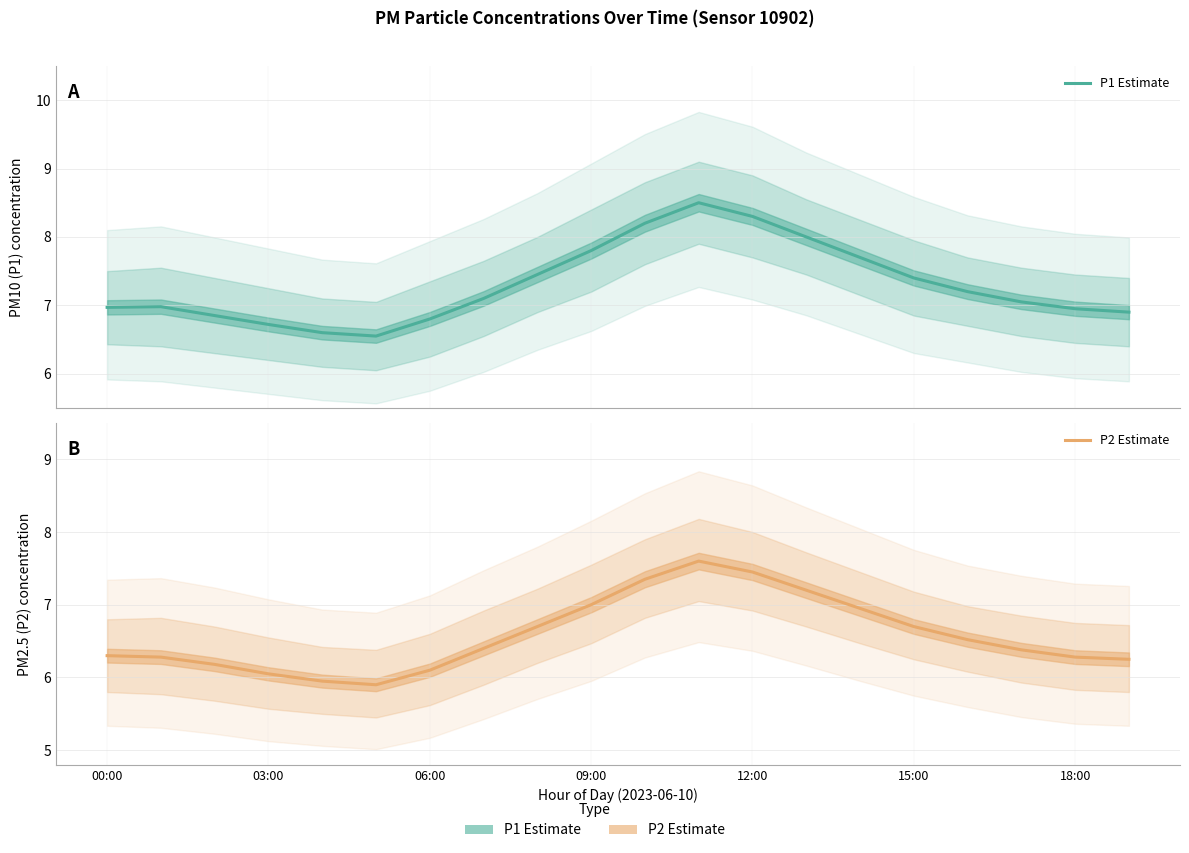

What position from the right is 17?

3